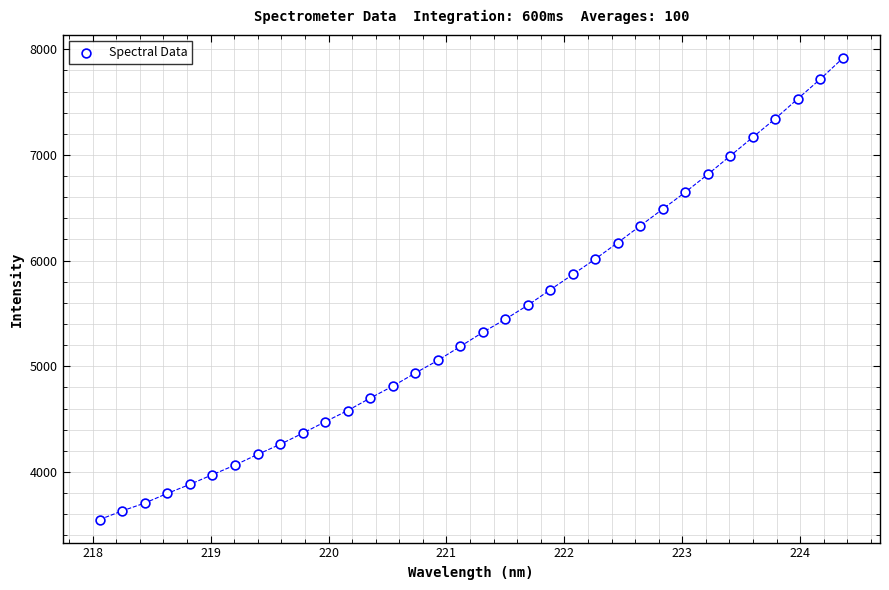

What is the range of Y values (max minus min)?

4366.6